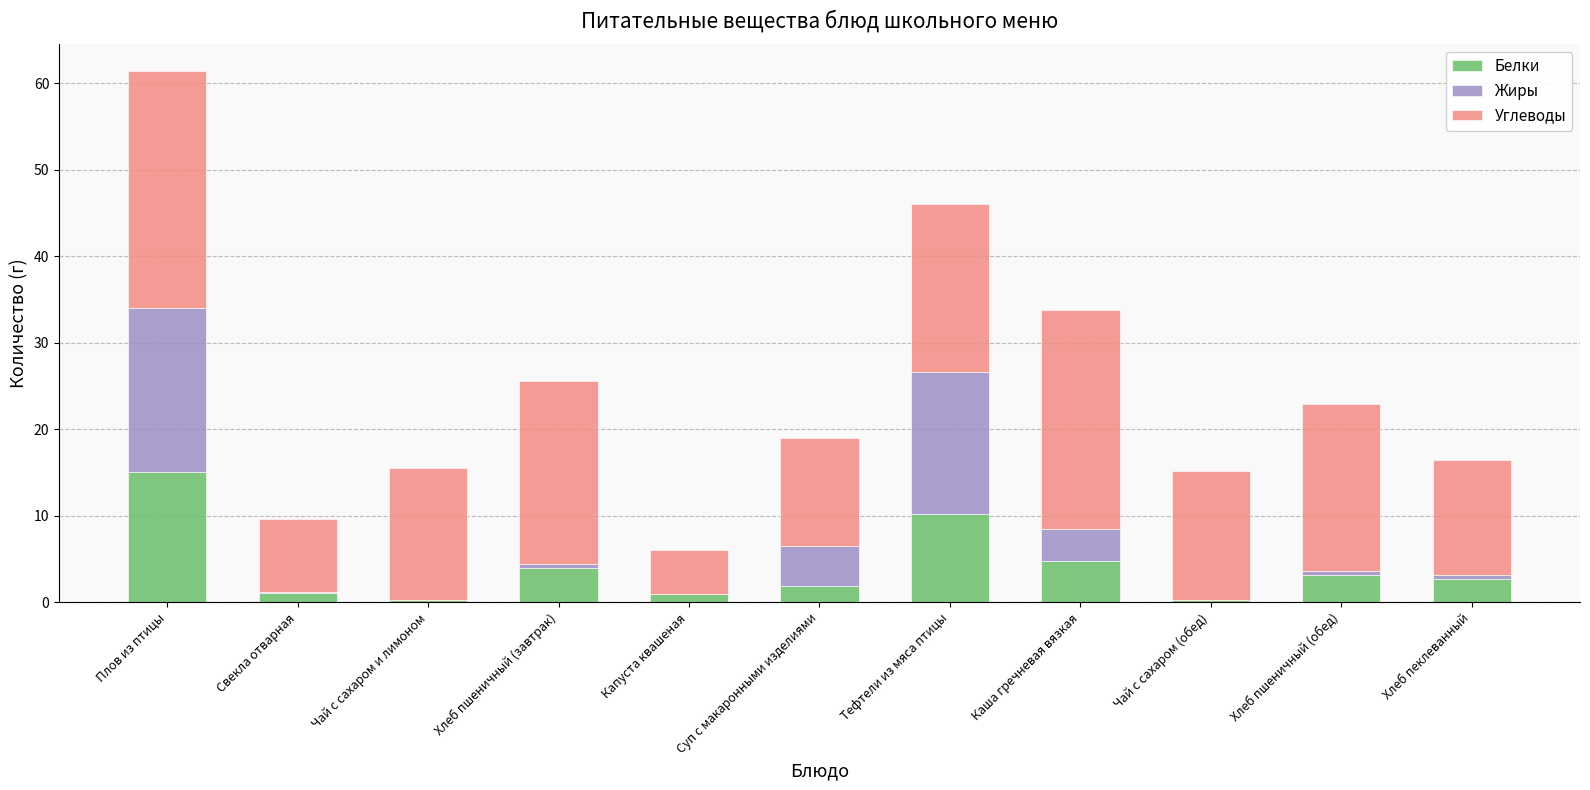

What are all the series names shown in the legend?

Белки, Жиры, Углеводы